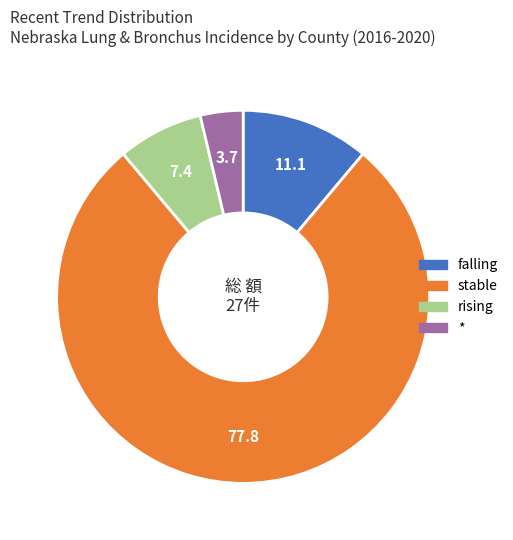

Which slice is the largest?

stable